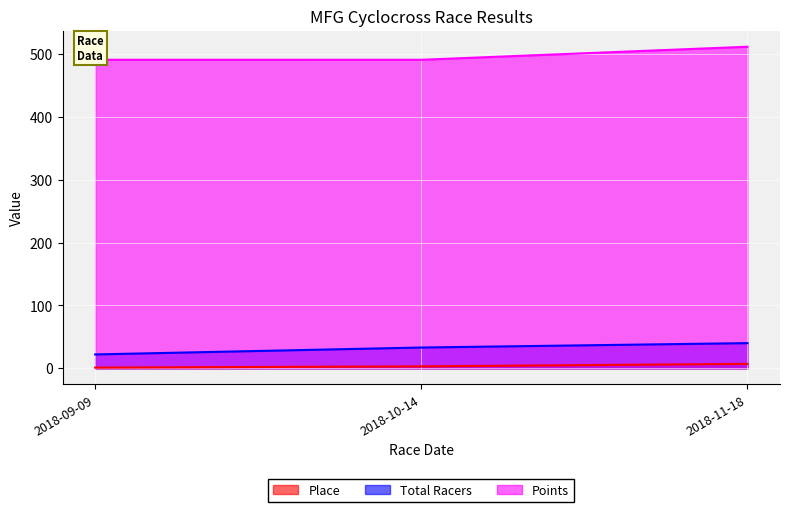

Between 2018-10-14 and 2018-11-18, which is larger?

2018-11-18